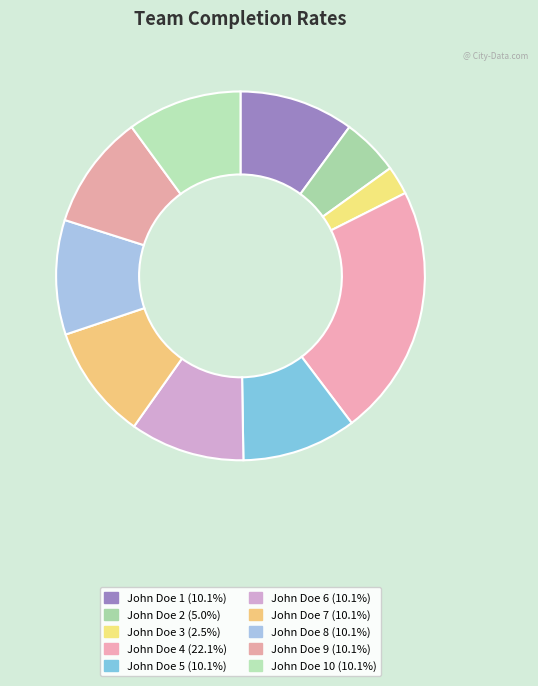

Count the number of slices in the pie.

10